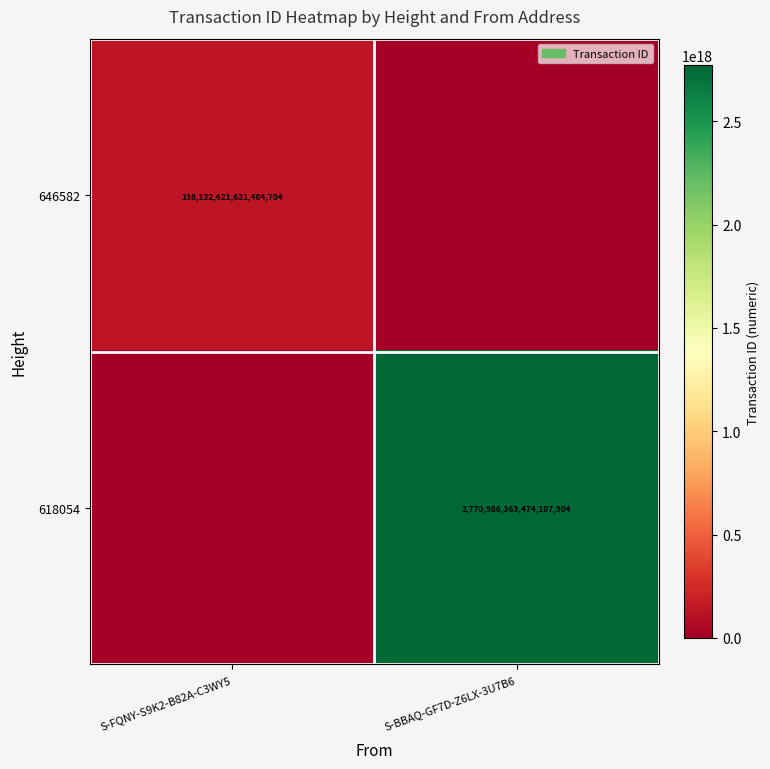

True or false: 646582 has a value of 138122621621404704 at S-FQNY-S9K2-B82A-C3WY5.

True